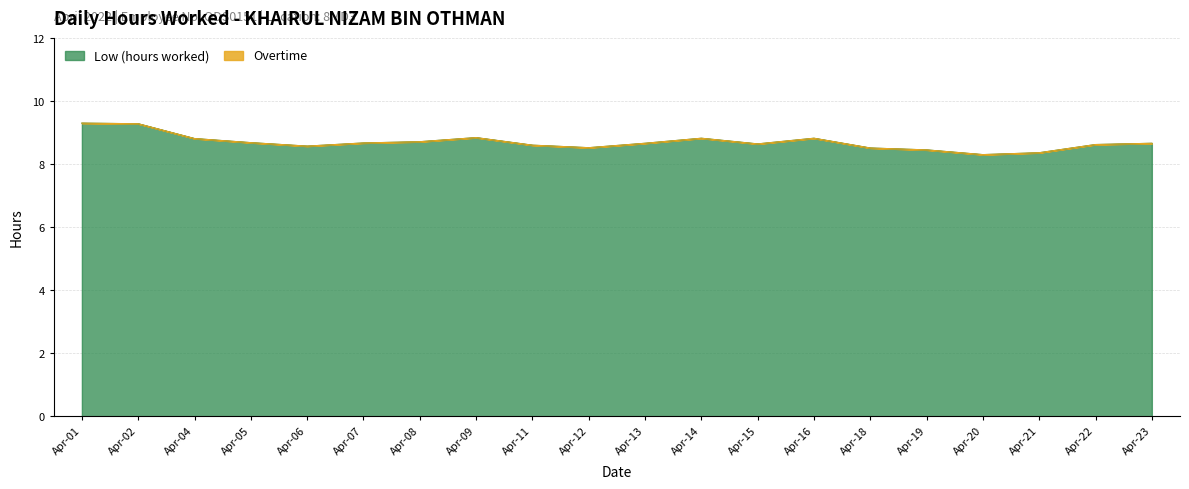

How many interior local valleys (lower than both neighbors) does the data have?

4